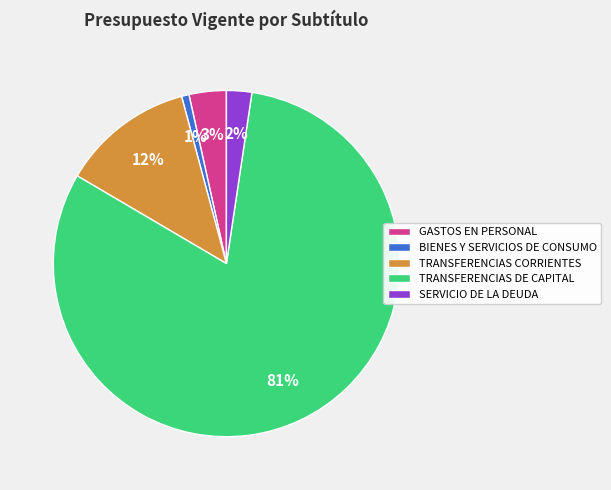

The GASTOS EN PERSONAL slice represents 14% of the pie. True or false?

False